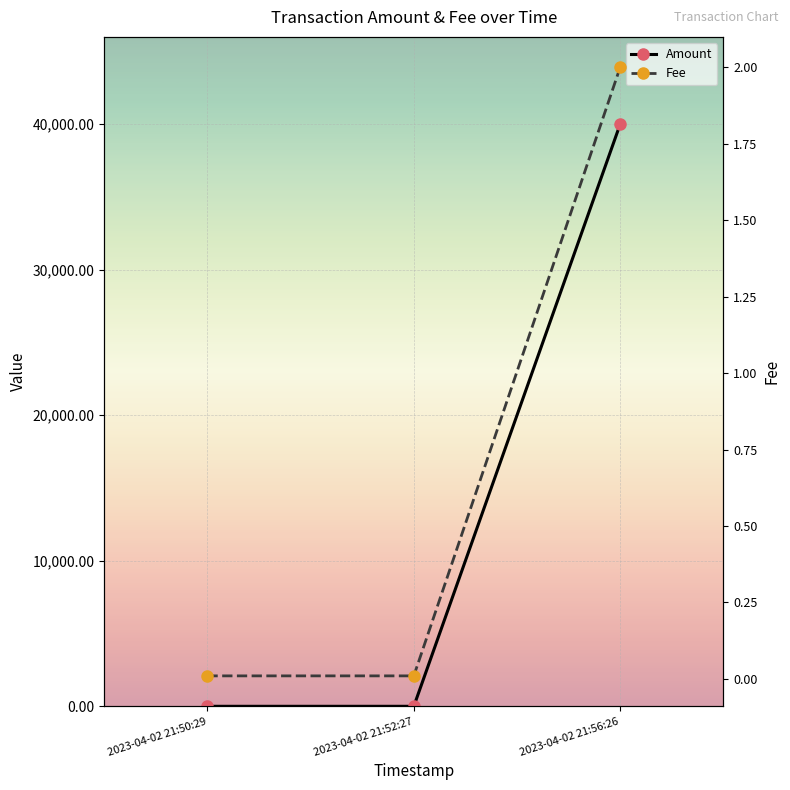

What are all the series names shown in the legend?

Amount, Fee